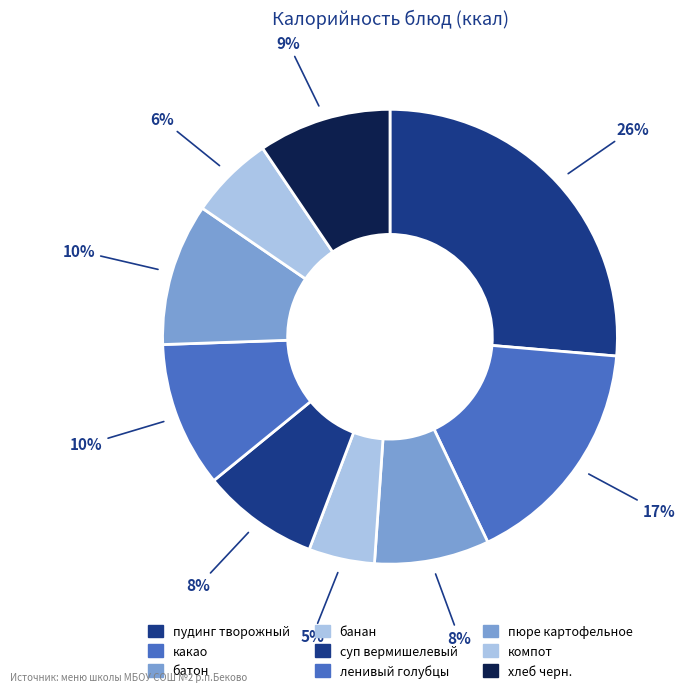

Count the number of slices in the pie.

9